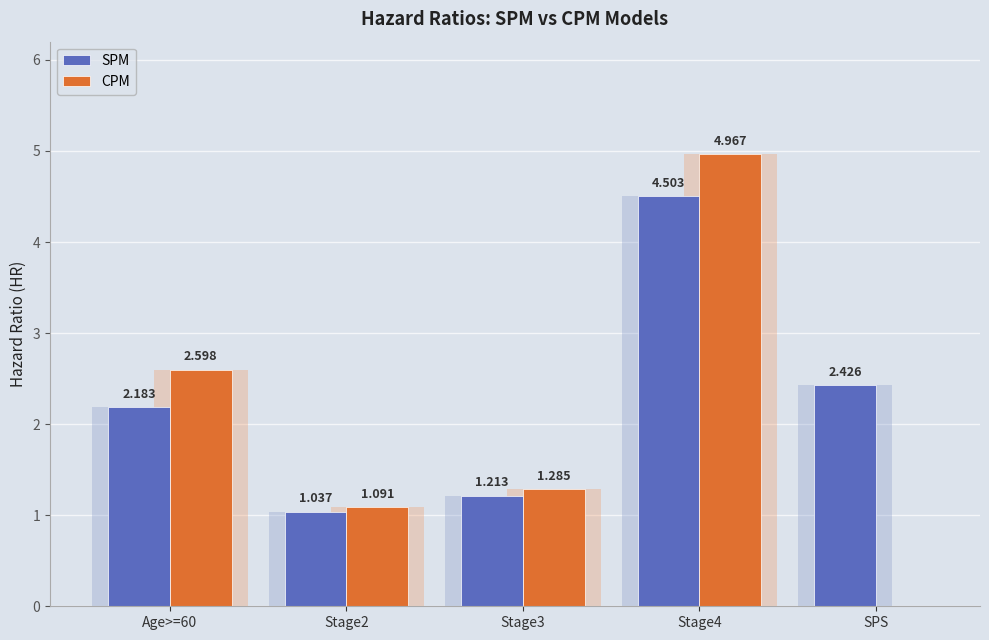

What is the difference between the maximum and second lowest values in the SPM series?

3.3